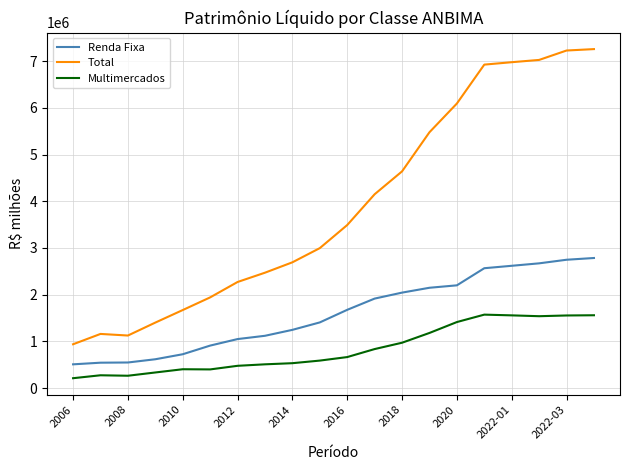

List the series in order of their peak value, highest first.

Total, Renda Fixa, Multimercados